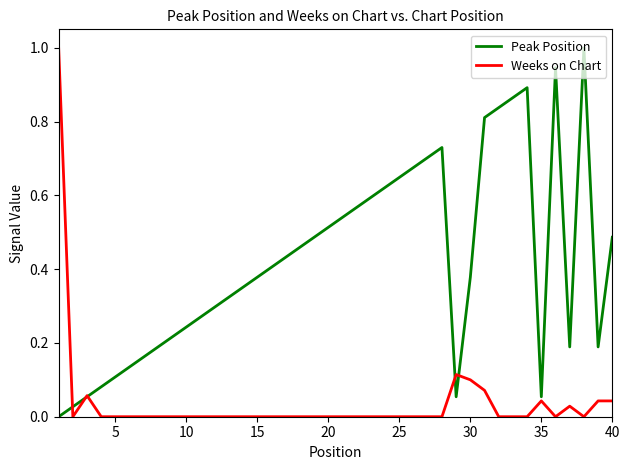

Which series has the largest total across all categories?

Peak Position